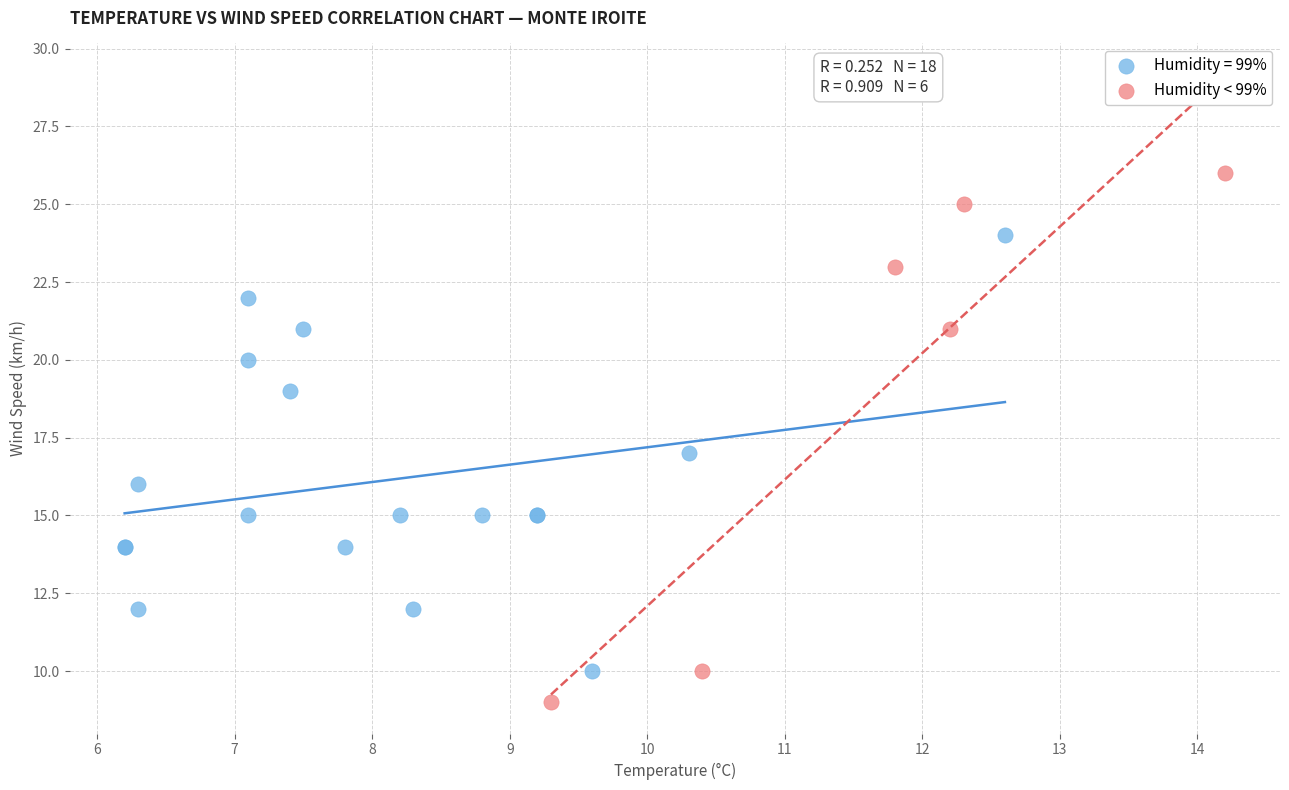

Which series contains the lowest Y value?

Humidity < 99%